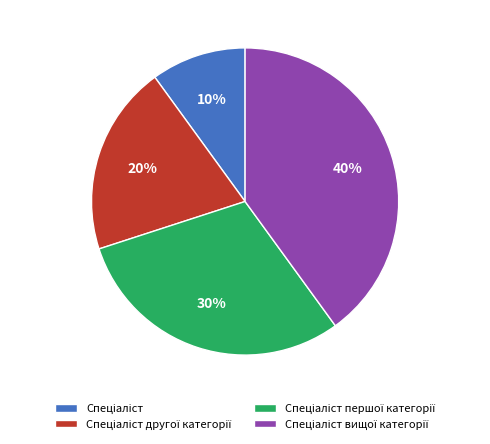

To the nearest percent, what is the average slice percentage?

25%